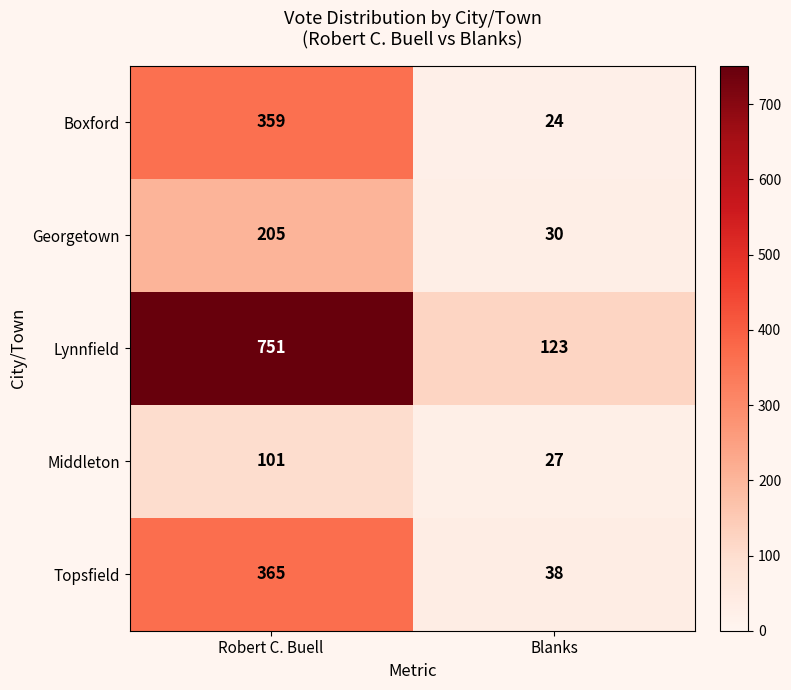

True or false: Topsfield has a value of 38 at Blanks.

True